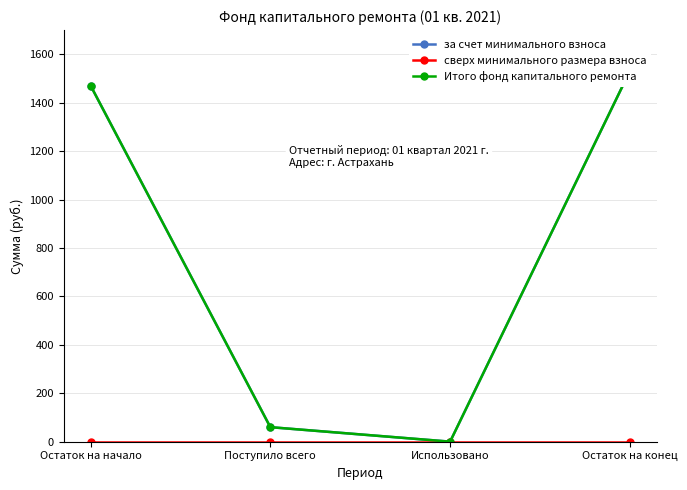

Between Поступило всего and Использовано, which series saw the biggest shift?

за счет минимального взноса